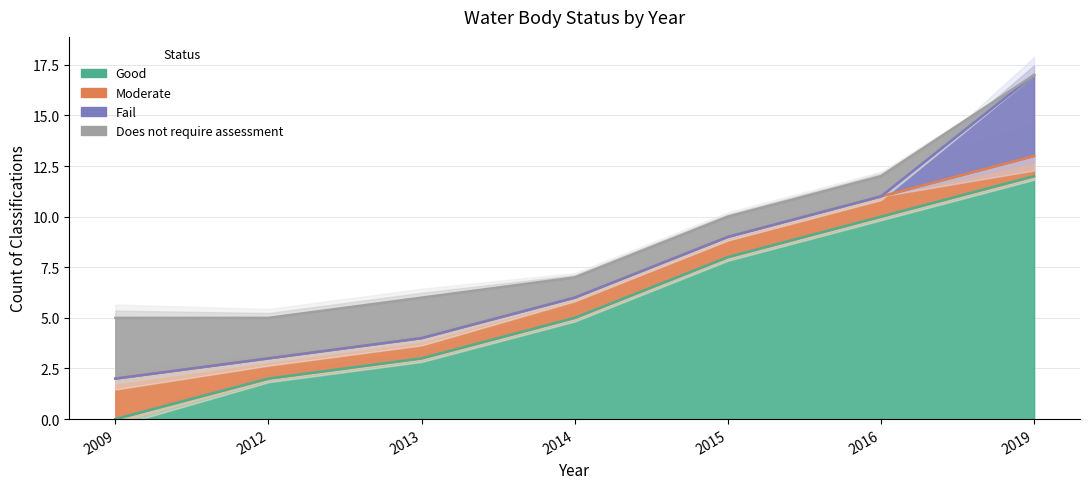

Which category has the highest value across all series?

2019